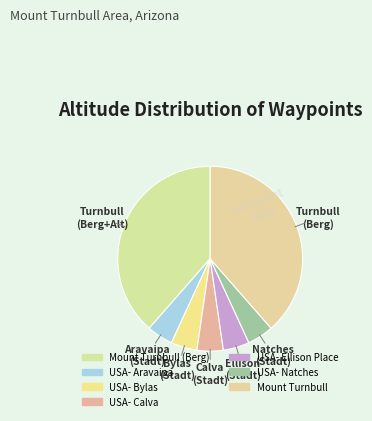

Count the number of slices in the pie.

7